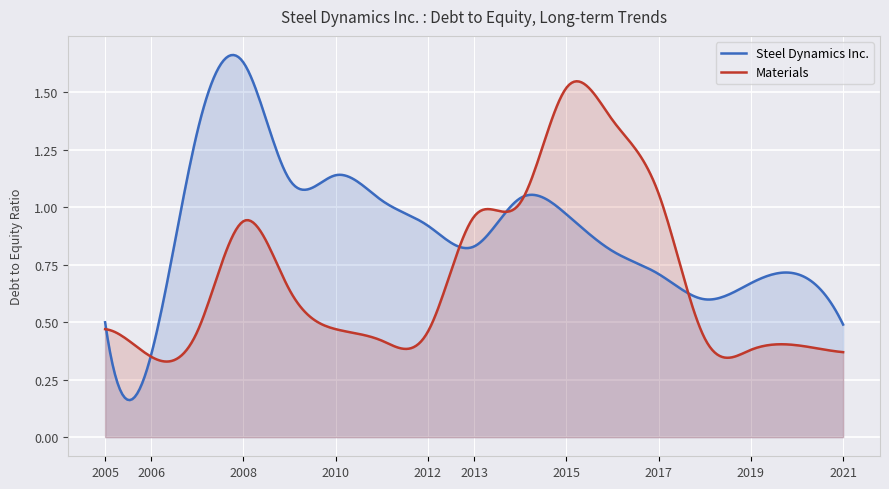

Is the value of Steel Dynamics Inc. at 2016 greater than the value of Materials at 2014?

No